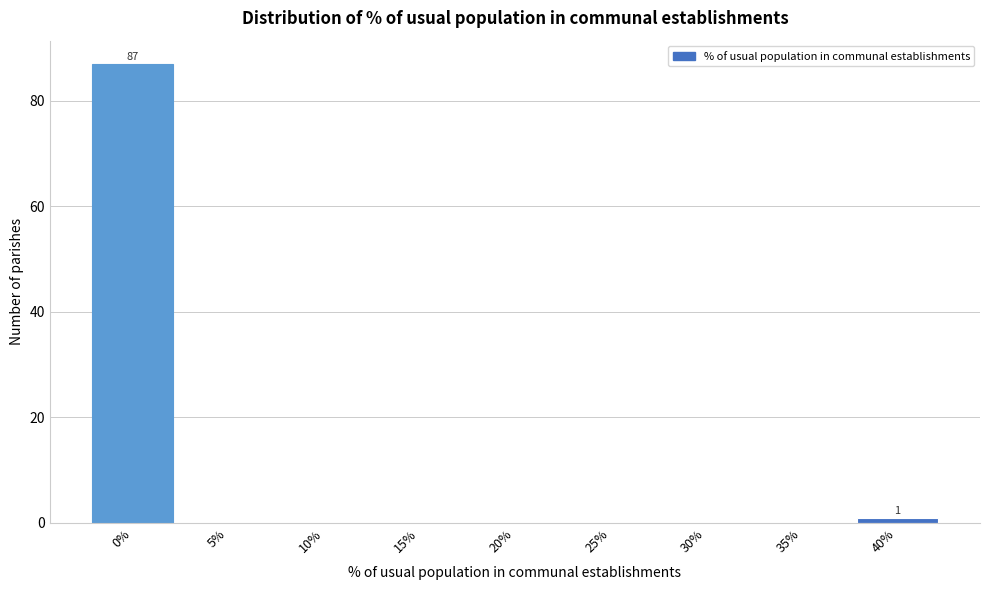

Reading right to left, what are all the values shown in this chart?

40%=1	35%=0	30%=0	25%=0	20%=0	15%=0	10%=0	5%=0	0%=87